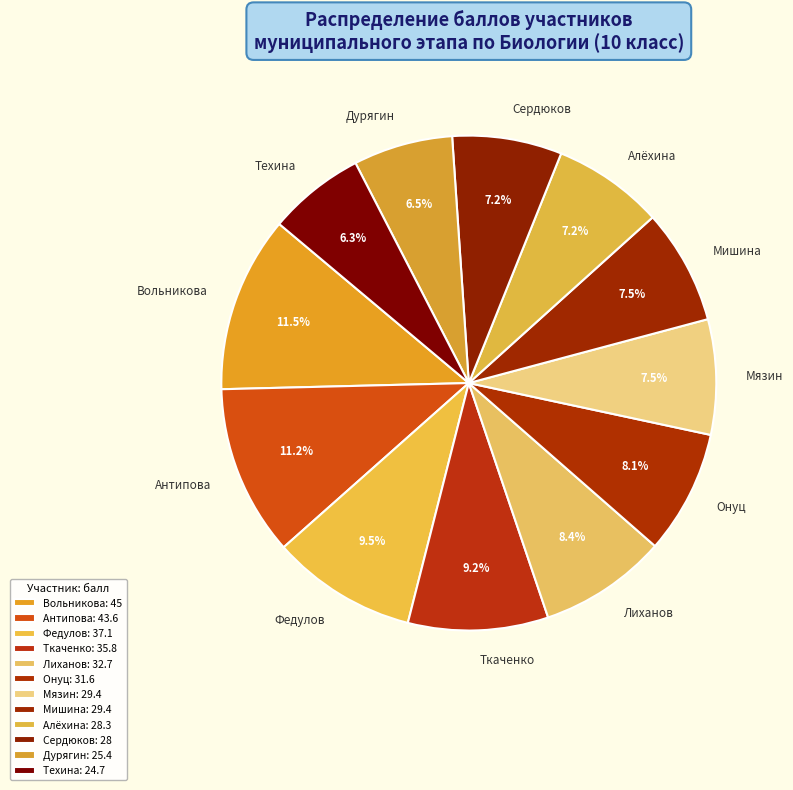

Approximately how many times larger is the value at Ткаченко compared to Онуц?

1.1